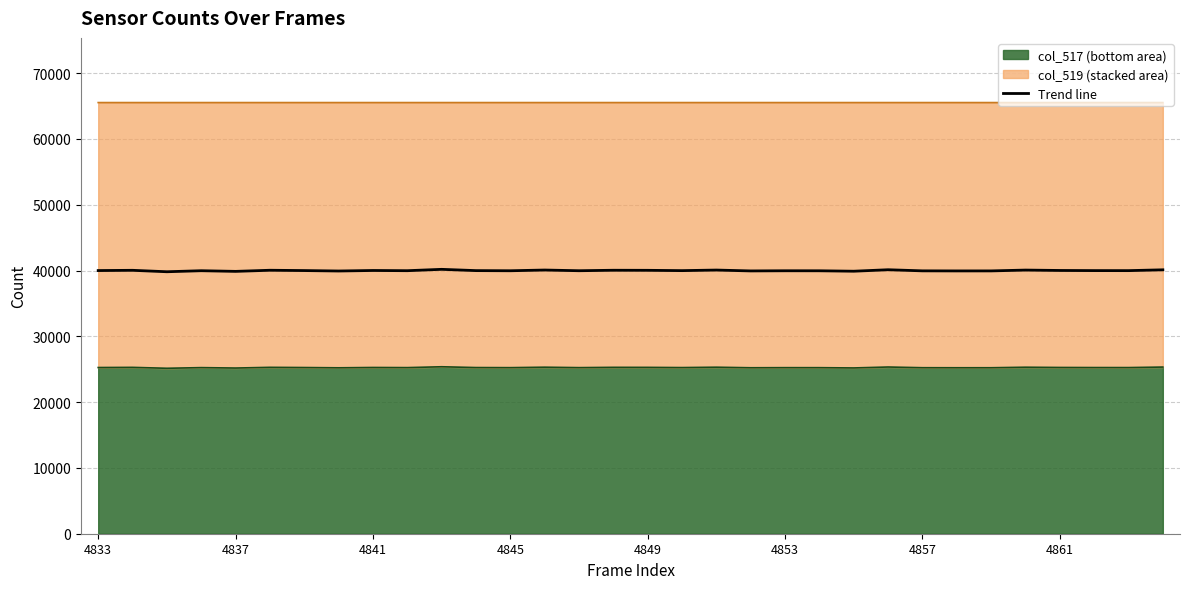

At which label is the value closest to 40002?

4833